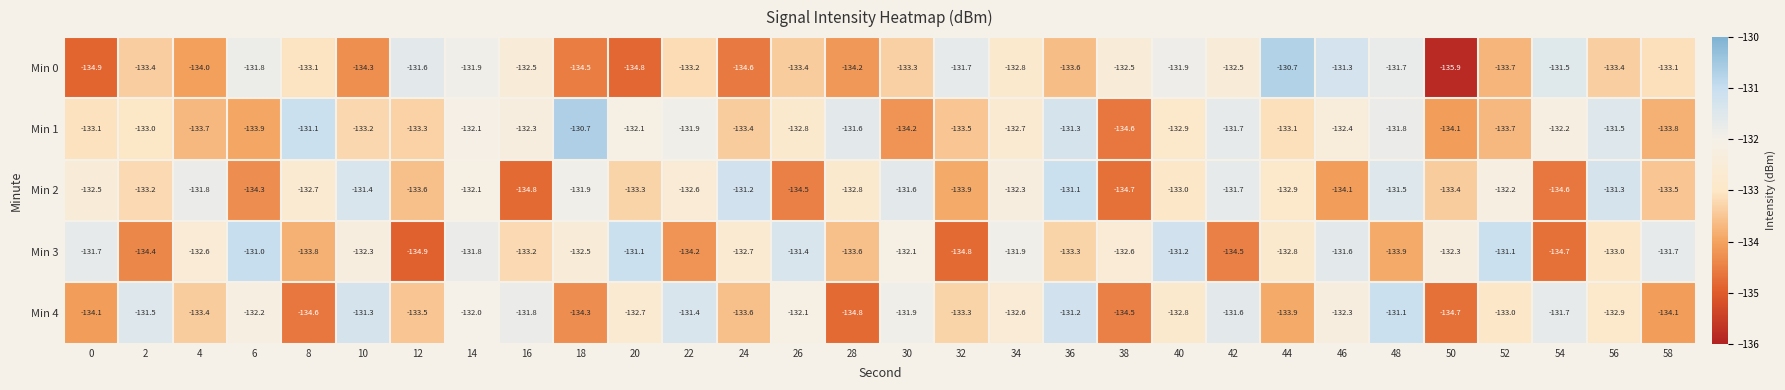

Where is Min 3 nearest to the value -132?

30